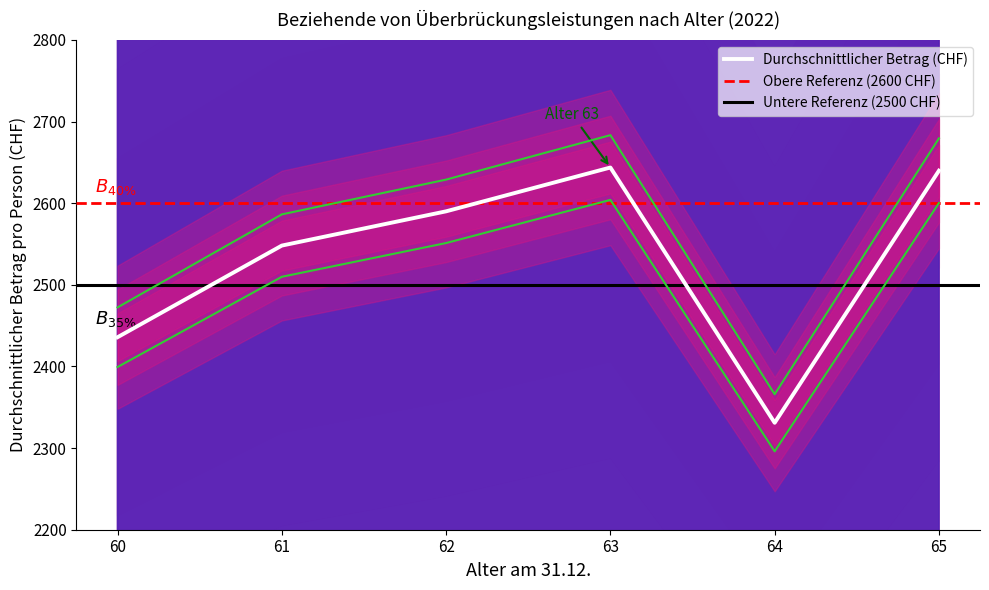

Is it true that the value at 64 is 1625.8?

False